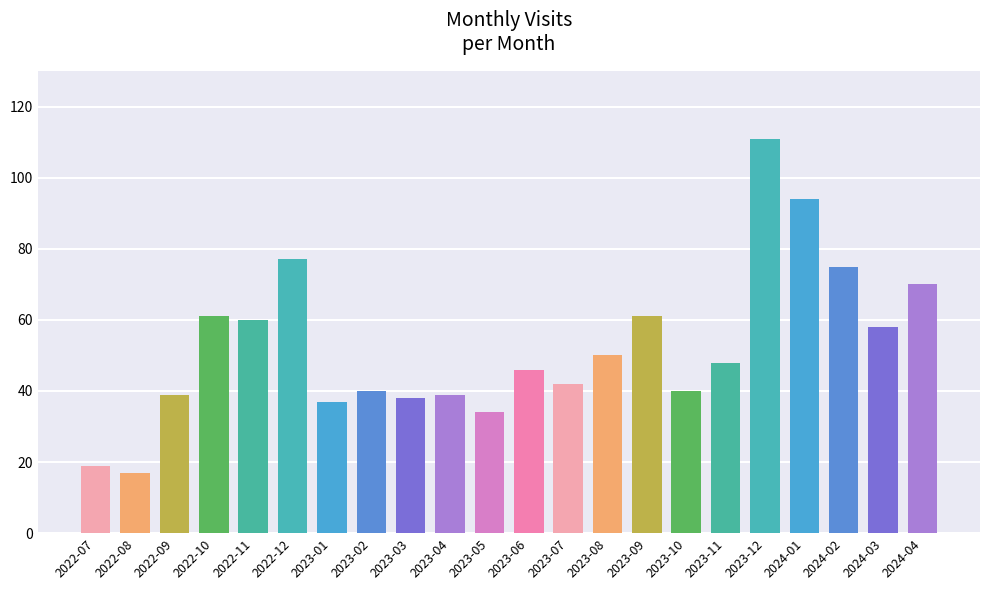

What is the difference between the maximum and minimum values?

94